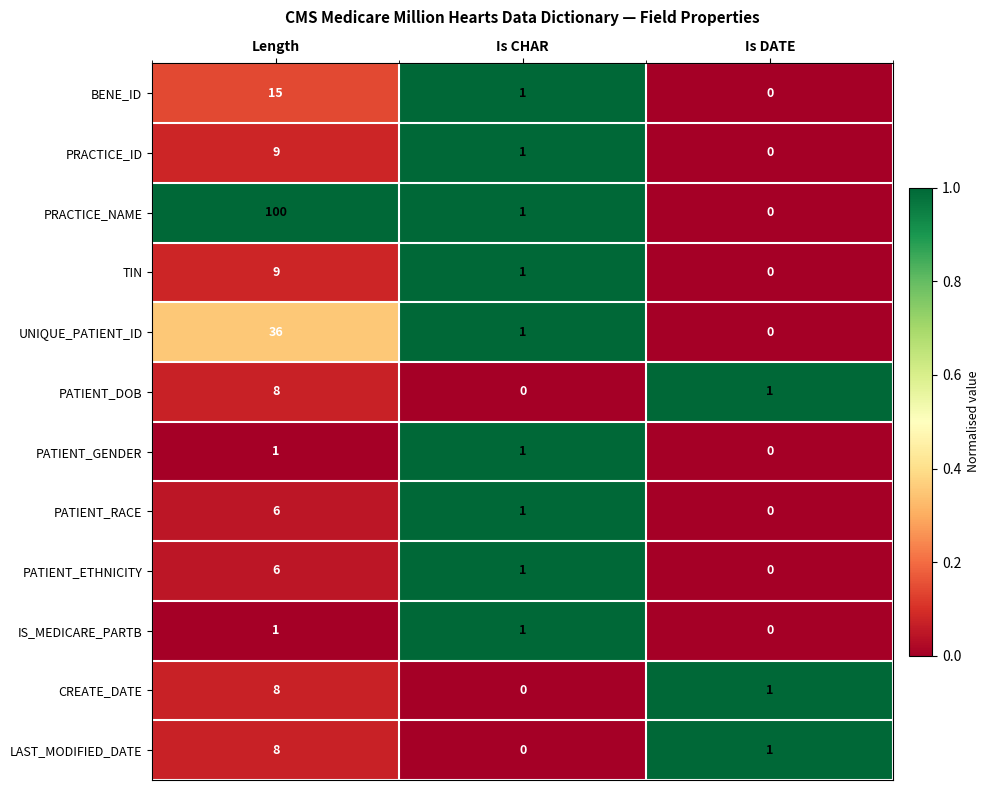

Which series has the widest spread of values?

PRACTICE_NAME